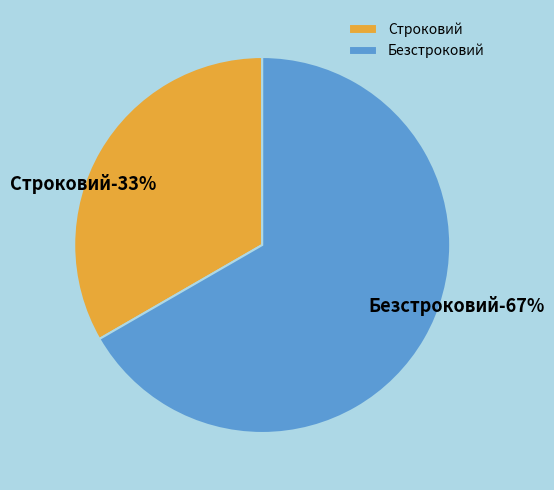

Which category has the smallest portion of the pie?

Строковий